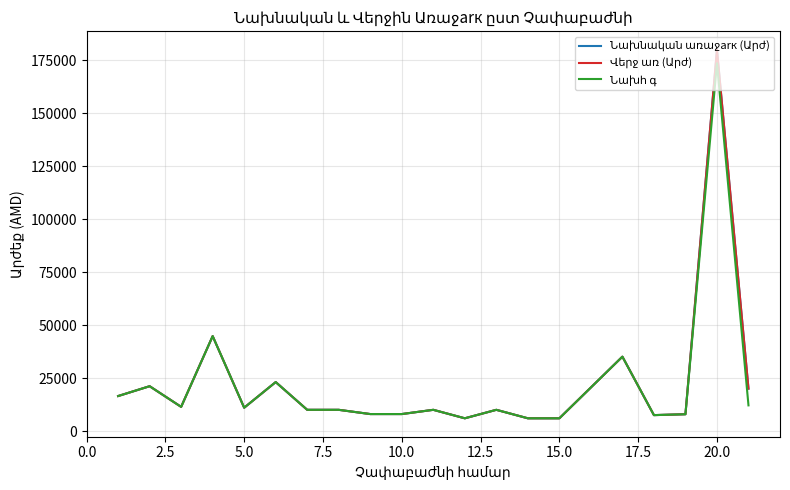

Is this an area chart (filled region under the line)?

No